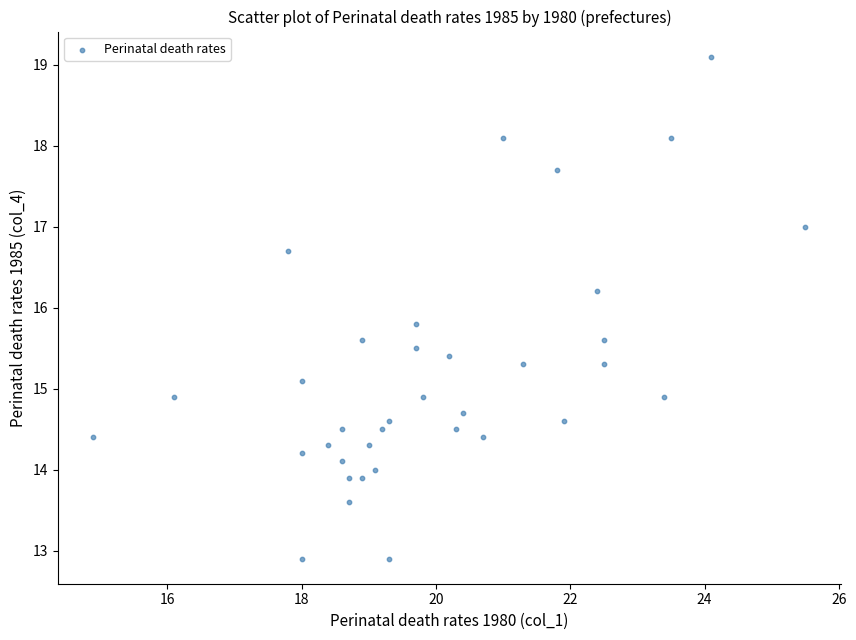

What is the range of Y values (max minus min)?

6.2